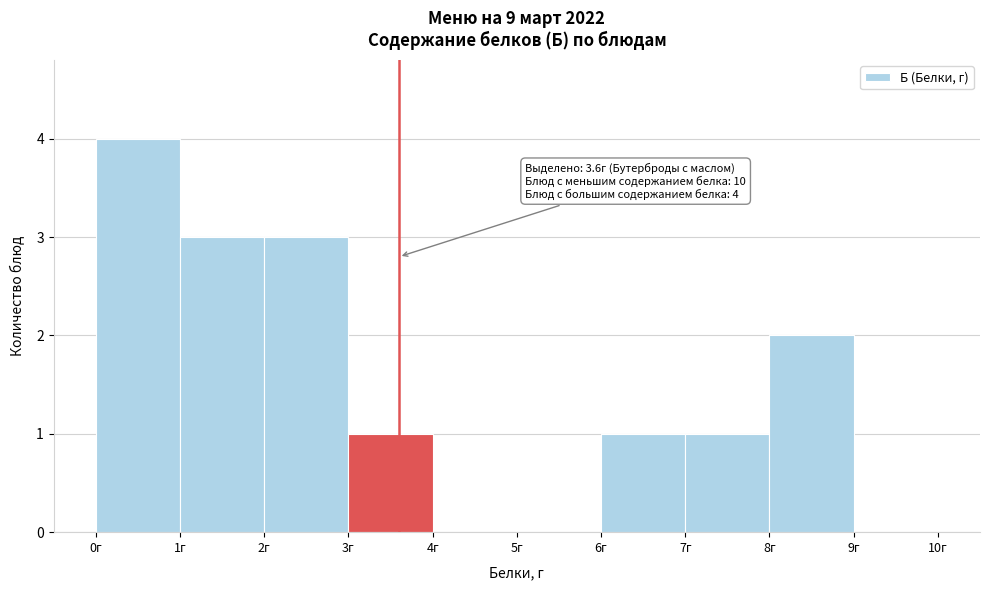

Over which range of the x-axis is the bar tallest?

0 to 1